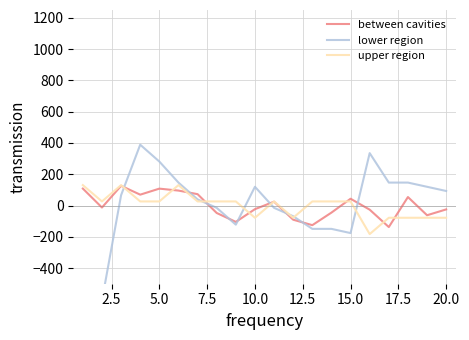

True or false: between cavities has more than 2 interior local peaks.

True